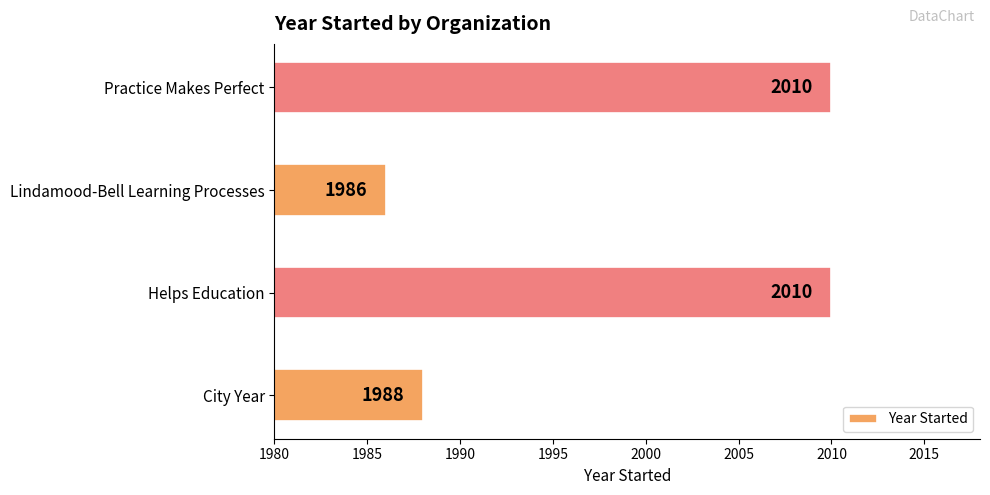

Where is the data nearest to the value 1998?

City Year